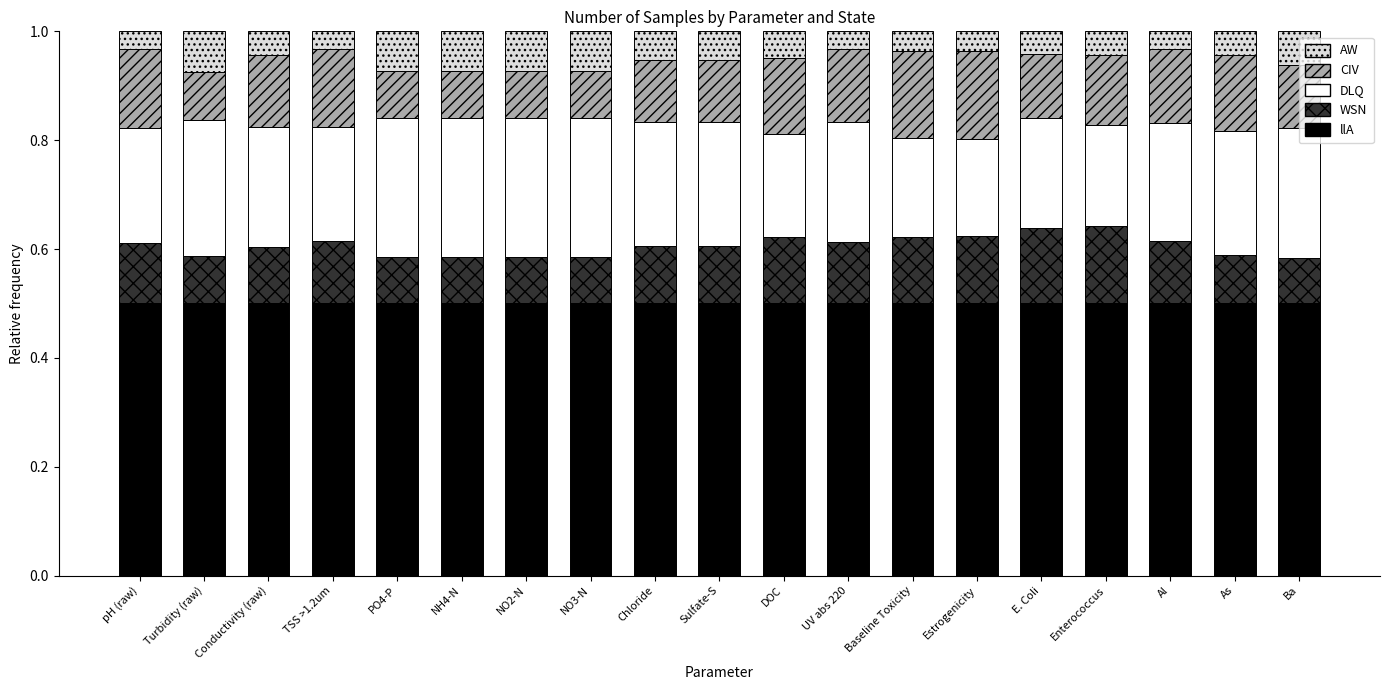

What is the total value across all series at Chloride?

1.0